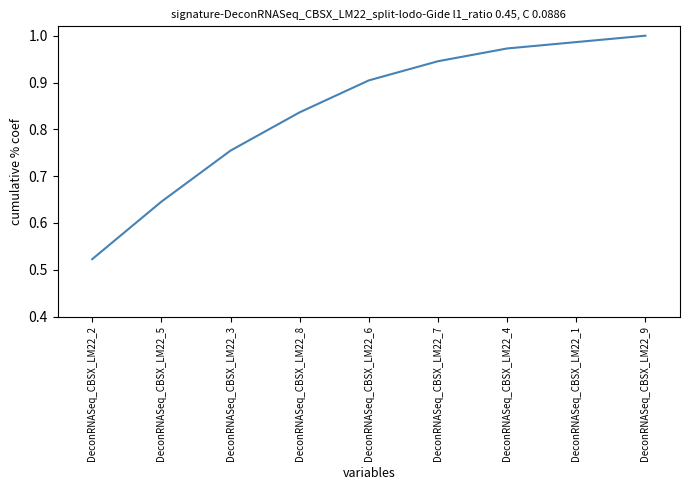

List the labels in order of value, smallest first.

DeconRNASeq_CBSX_LM22_2, DeconRNASeq_CBSX_LM22_5, DeconRNASeq_CBSX_LM22_3, DeconRNASeq_CBSX_LM22_8, DeconRNASeq_CBSX_LM22_6, DeconRNASeq_CBSX_LM22_7, DeconRNASeq_CBSX_LM22_4, DeconRNASeq_CBSX_LM22_1, DeconRNASeq_CBSX_LM22_9